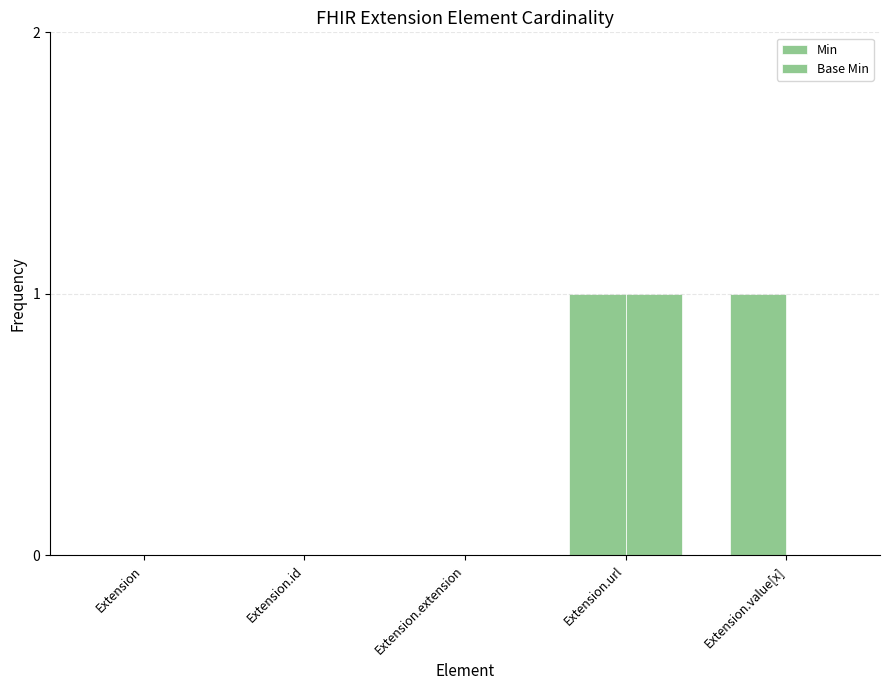

What position from the left is Extension?

1